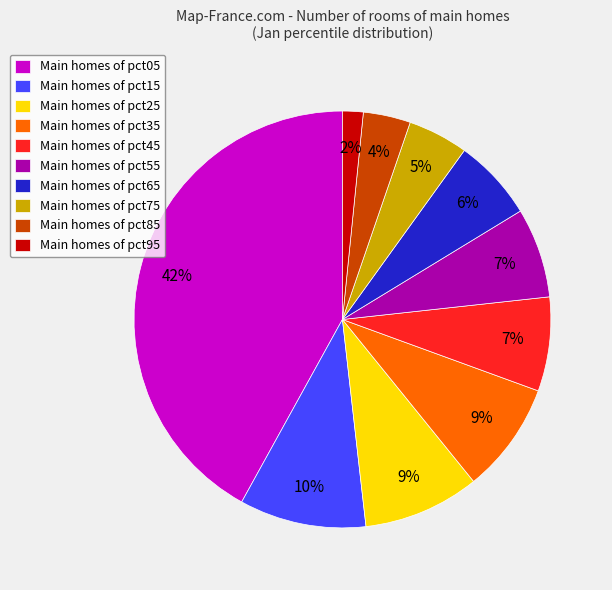

Which category has the smallest portion of the pie?

Main homes of pct95